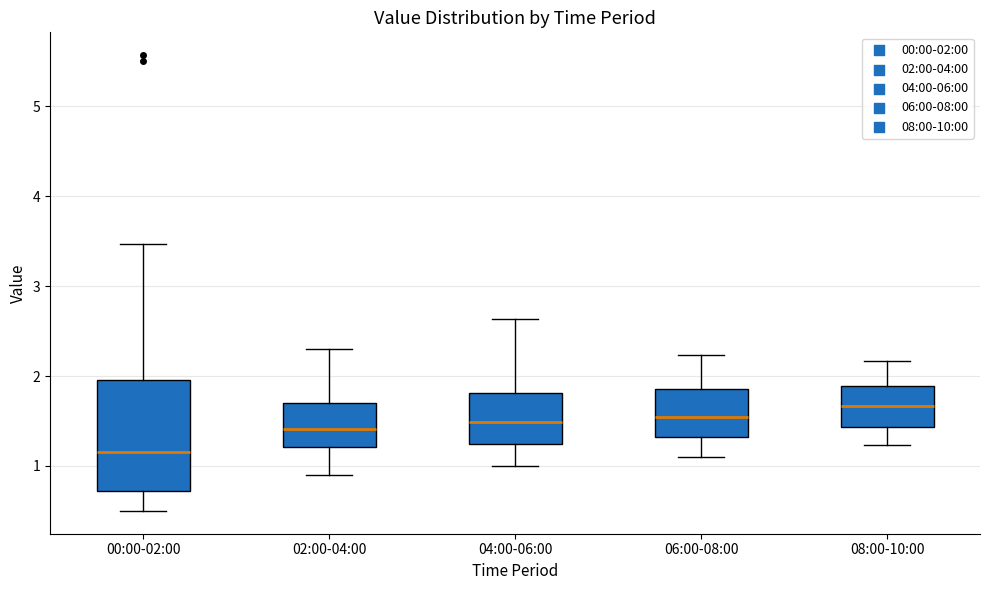

Reading left to right, transcribe this box plot: for each box, give where its median line is, the range the box spans, and where its two whiskers end, as read against the y-axis. The values are not printed on the chart, so give them approximately, as read against the axis.

00:00-02:00: median 1.2, box 0.7 to 2.0, whiskers 0.5 to 3.5
02:00-04:00: median 1.4, box 1.2 to 1.7, whiskers 0.9 to 2.3
04:00-06:00: median 1.5, box 1.2 to 1.8, whiskers 1.0 to 2.6
06:00-08:00: median 1.6, box 1.3 to 1.9, whiskers 1.1 to 2.2
08:00-10:00: median 1.7, box 1.4 to 1.9, whiskers 1.2 to 2.2